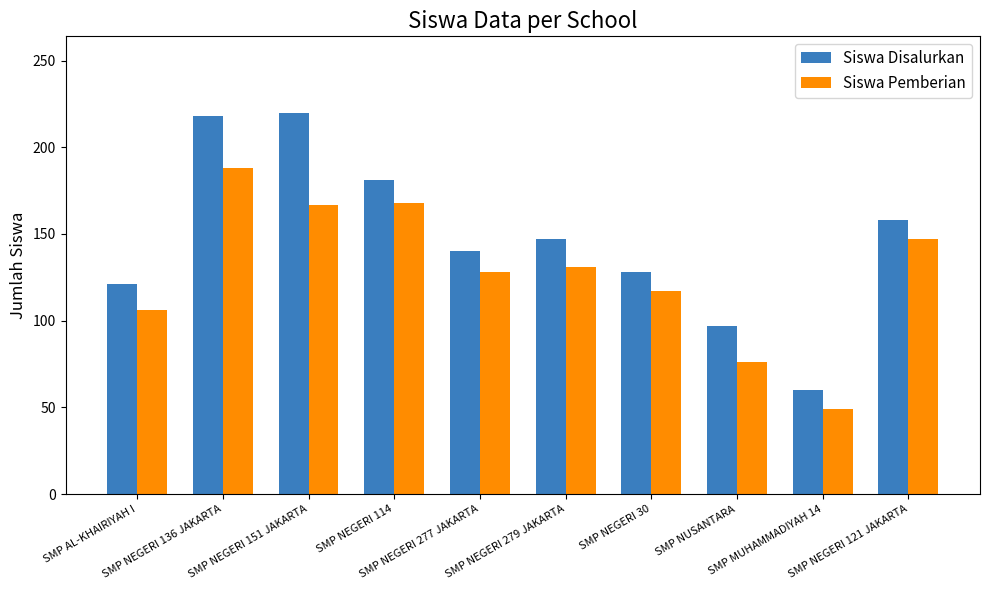

List the series in order of their peak value, lowest first.

Siswa Pemberian, Siswa Disalurkan